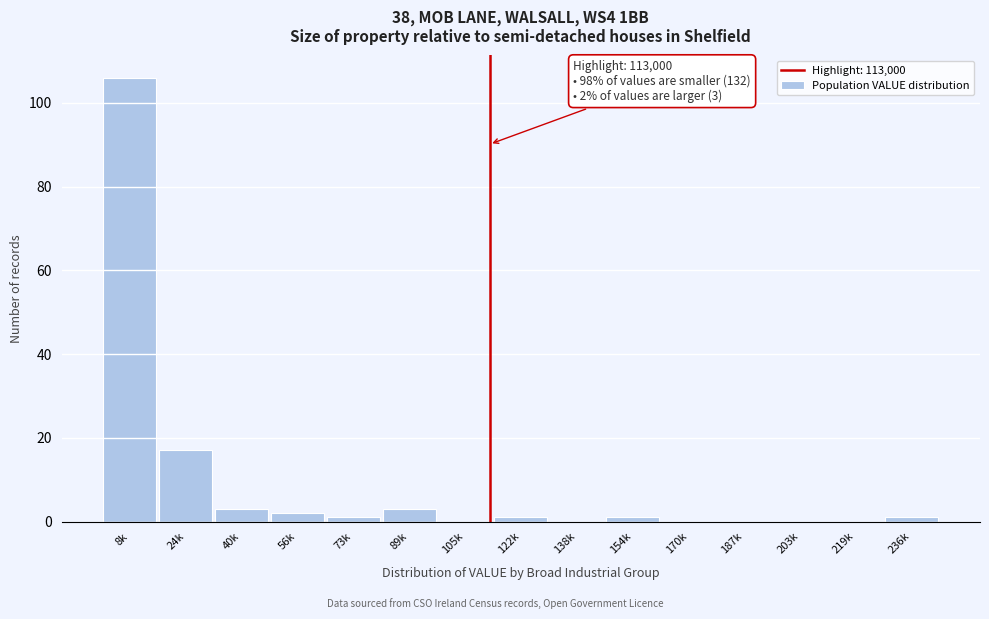

Reading right to left, transcribe all the data shown in this chart.

236k=1	219k=0	203k=0	187k=0	170k=0	154k=1	138k=0	122k=1	105k=0	89k=3	73k=1	56k=2	40k=3	24k=17	8k=106